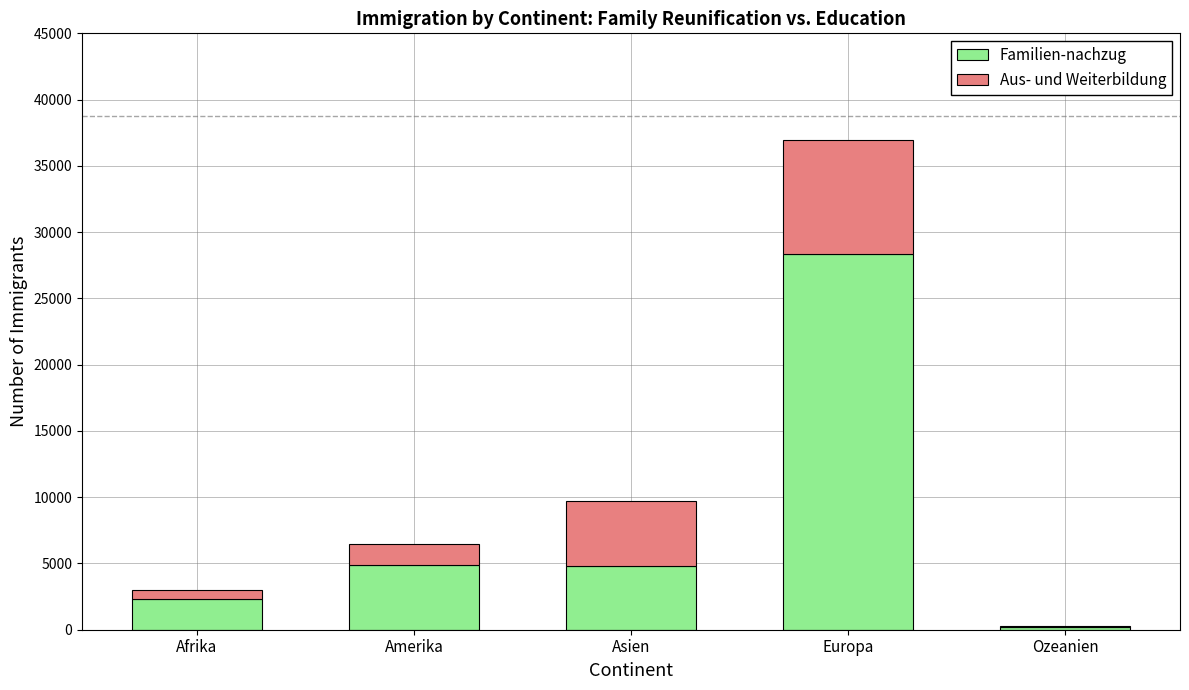

At which category is the sum across all series the highest?

Europa